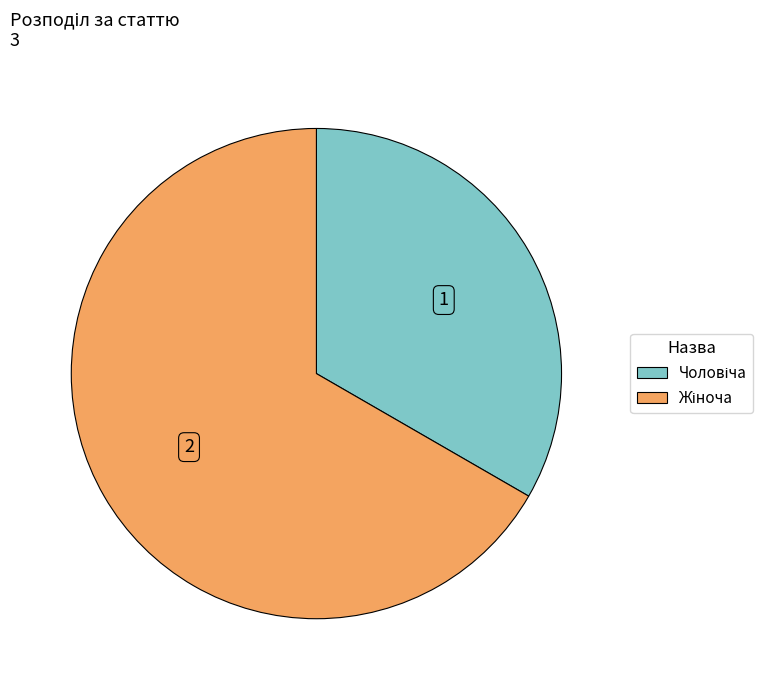

Does any single category account for the majority?

Yes